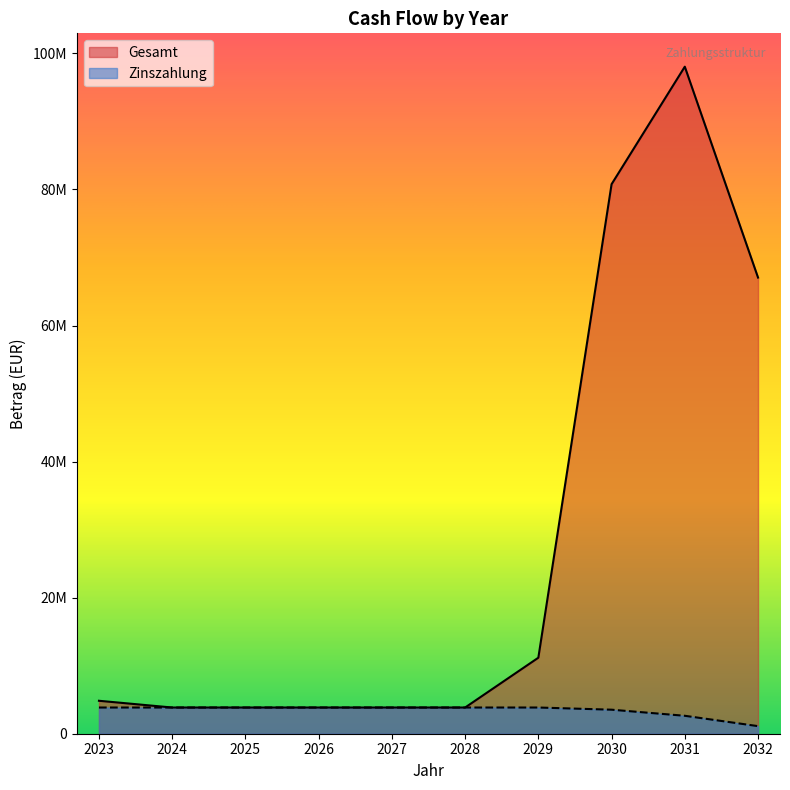

List the labels in order of Zinszahlung value, smallest first.

2032, 2031, 2030, 2023, 2024, 2025, 2026, 2027, 2028, 2029